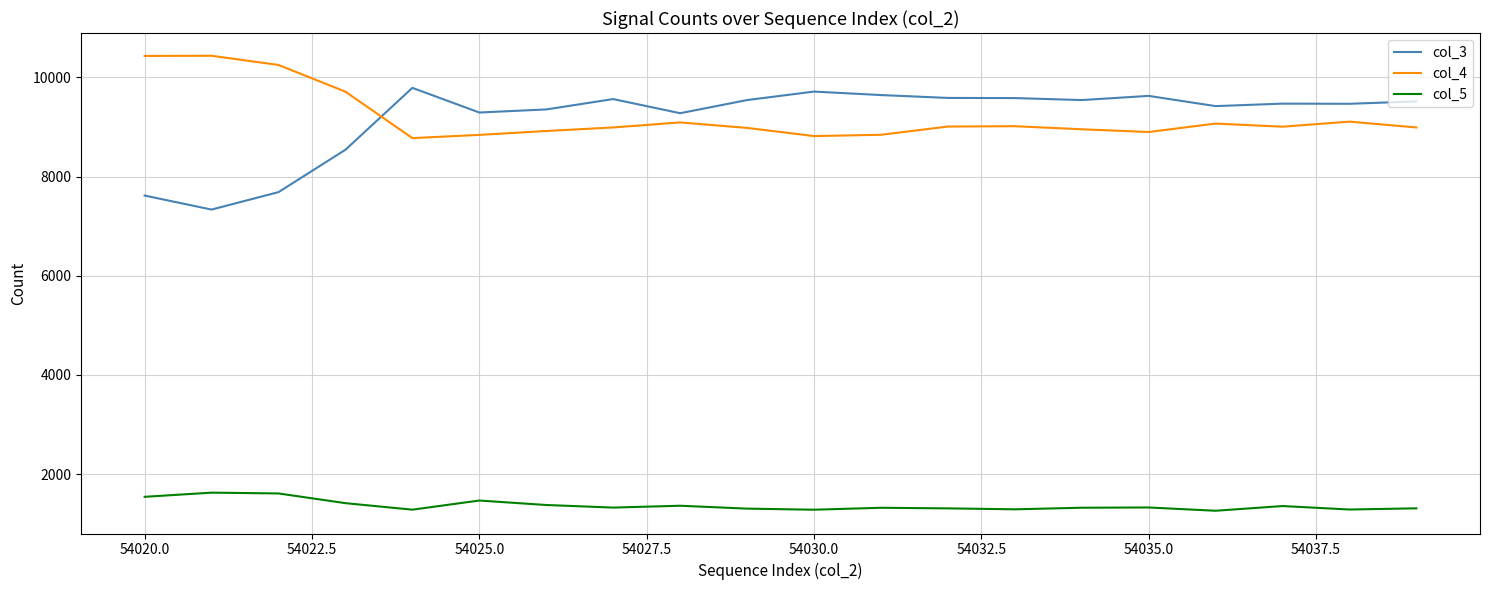

True or false: col_5 and col_3 intersect in this chart.

False